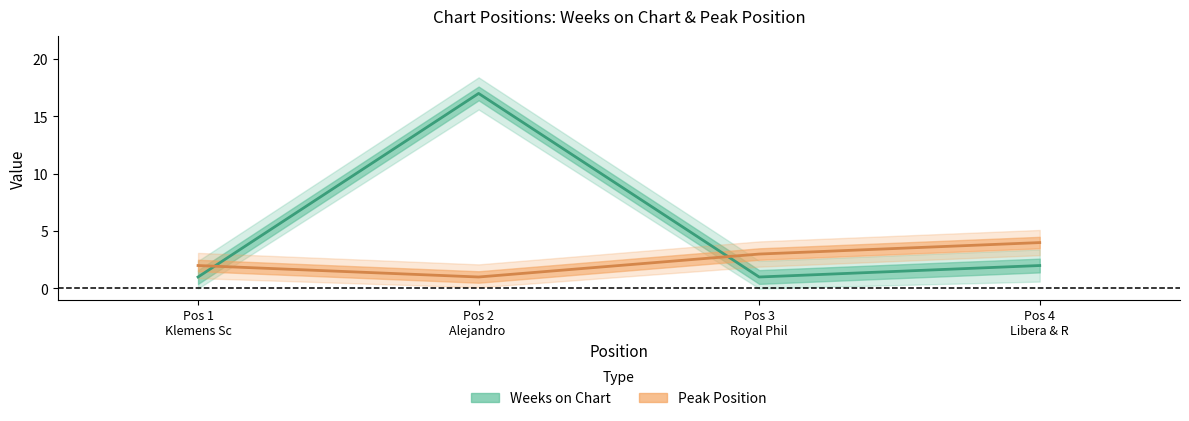

At how many categories does at least one series exceed 10?

1